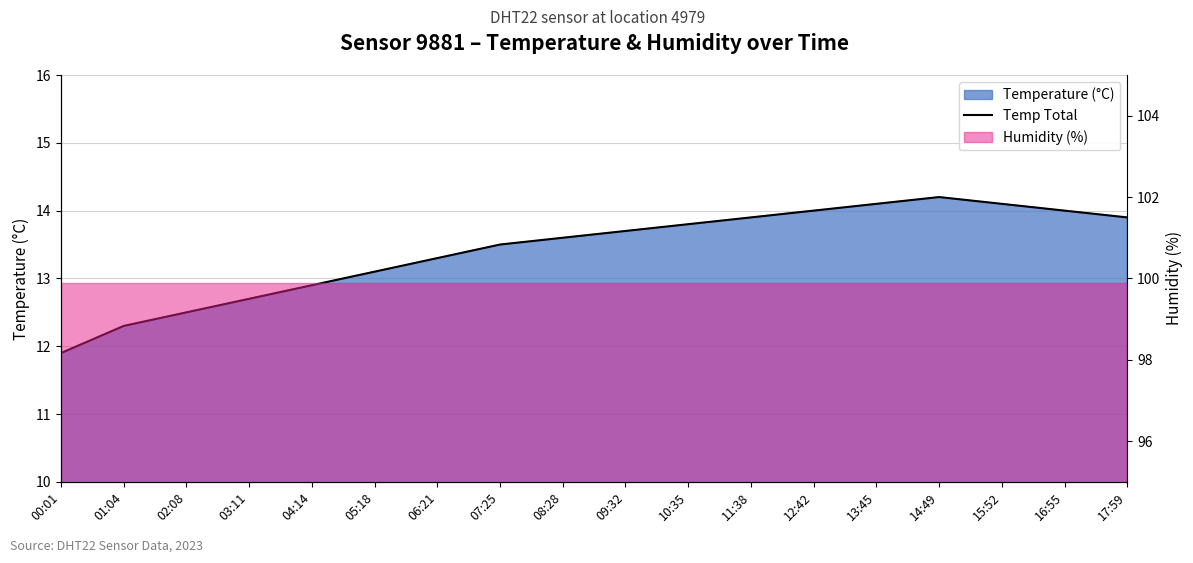

List the labels in order of value, smallest first.

00:01, 01:04, 02:08, 03:11, 04:14, 05:18, 06:21, 07:25, 08:28, 09:32, 10:35, 11:38, 17:59, 12:42, 16:55, 13:45, 15:52, 14:49